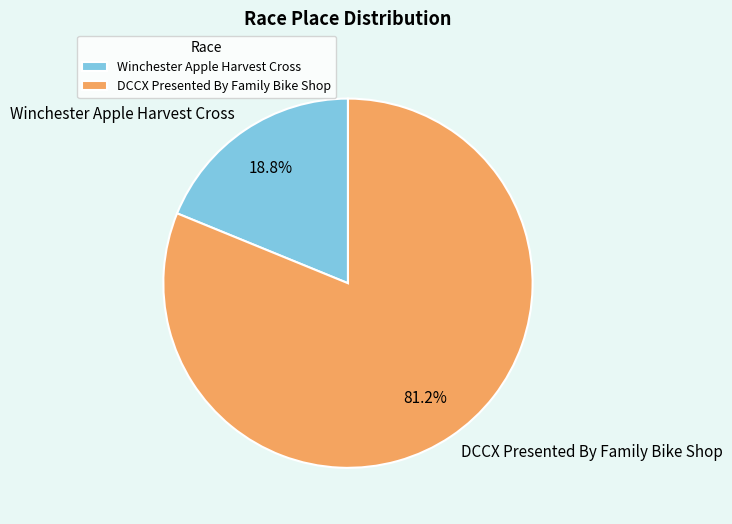

What percentage do DCCX Presented By Family Bike Shop and Winchester Apple Harvest Cross together represent?

100.0%